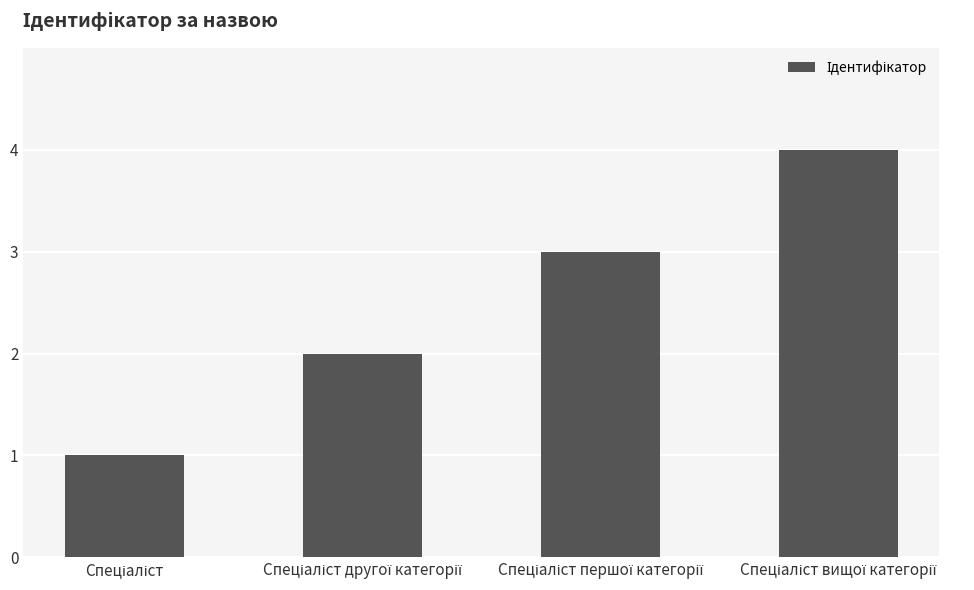

What is the smallest value displayed?

1